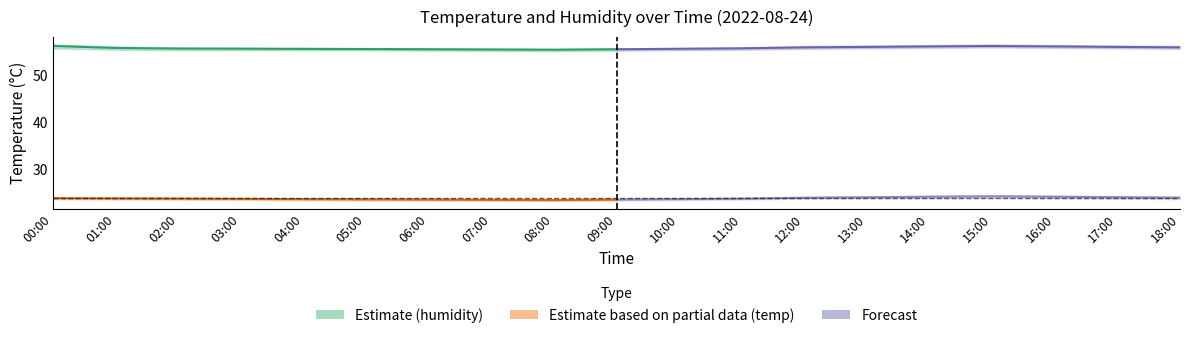

Is the value of humidity at 14:00 greater than the value of temp_upper at 08:00?

Yes